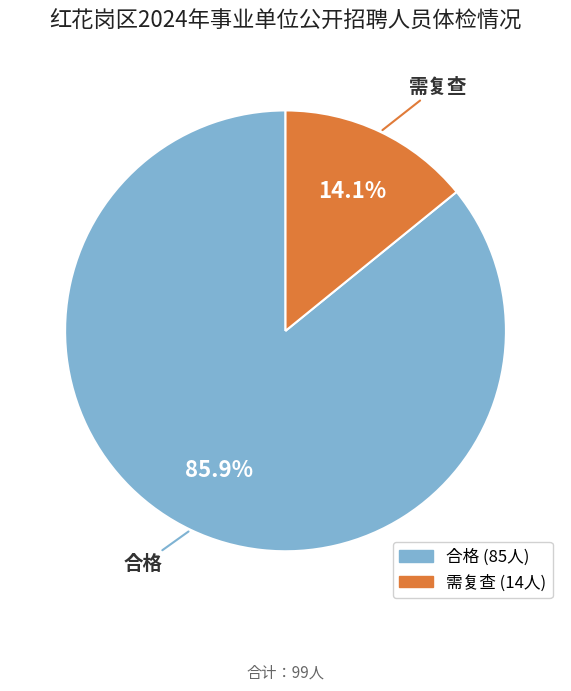

Rank the categories by value from lowest to highest.

需复查, 合格